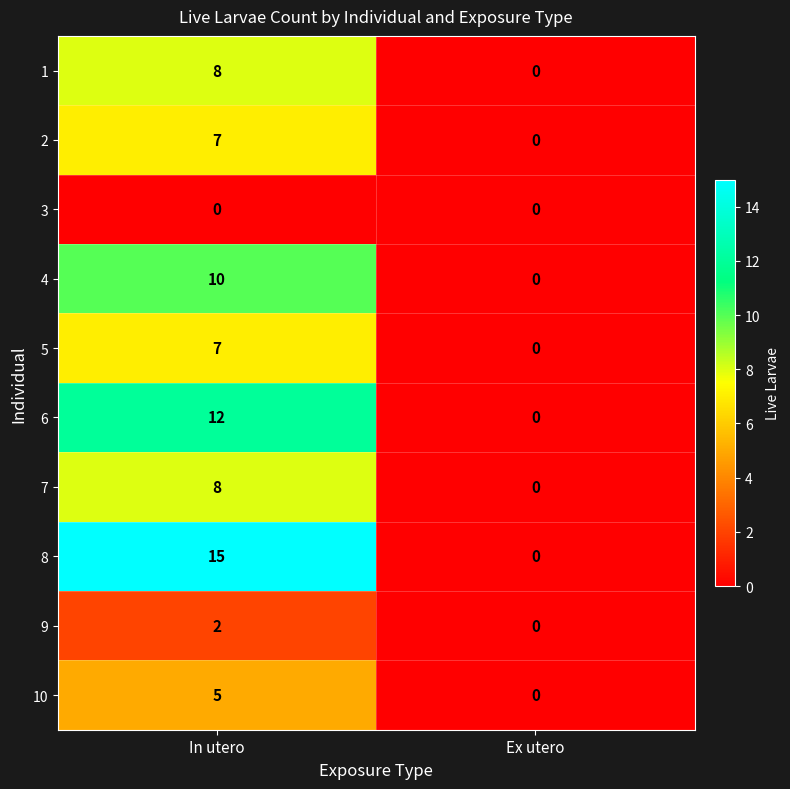

Reading left to right, list all the values displayed in this chart.

1: 8	0
2: 7	0
3: 0	0
4: 10	0
5: 7	0
6: 12	0
7: 8	0
8: 15	0
9: 2	0
10: 5	0